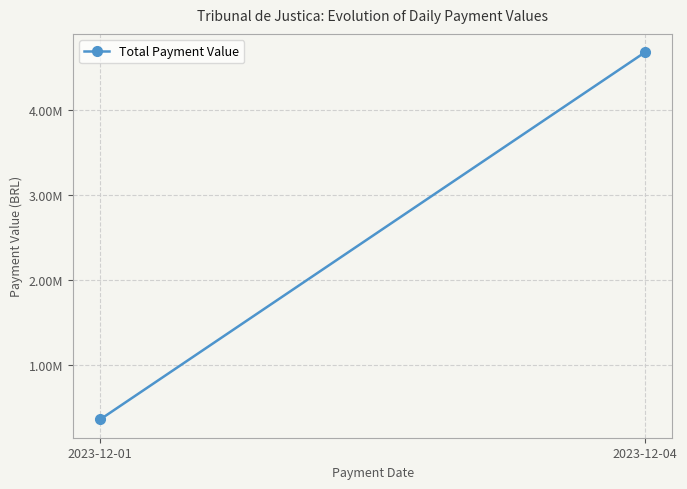

What is the sum of the values at 2023-12-04 and 2023-12-01?

5043992.2